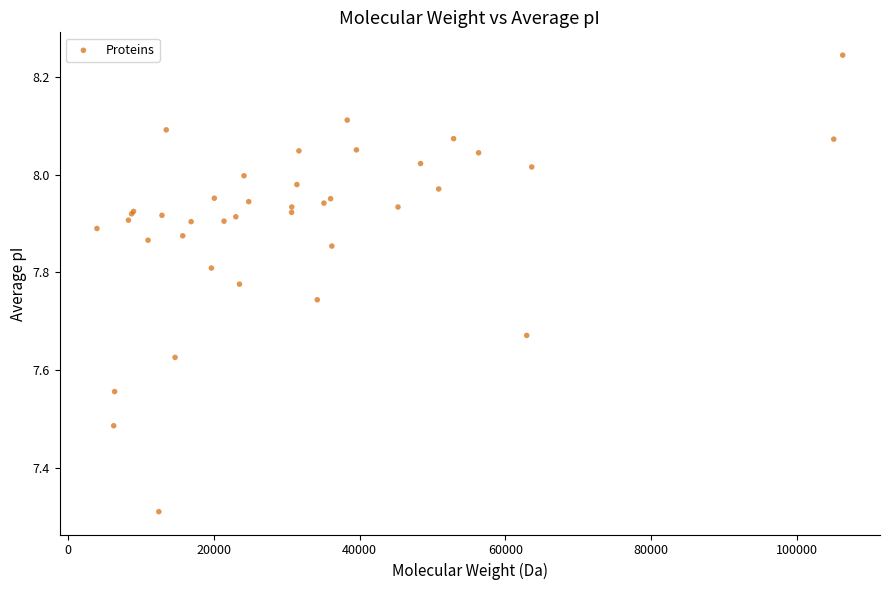

What Y value in the scatter plot is closest to 7?

7.3